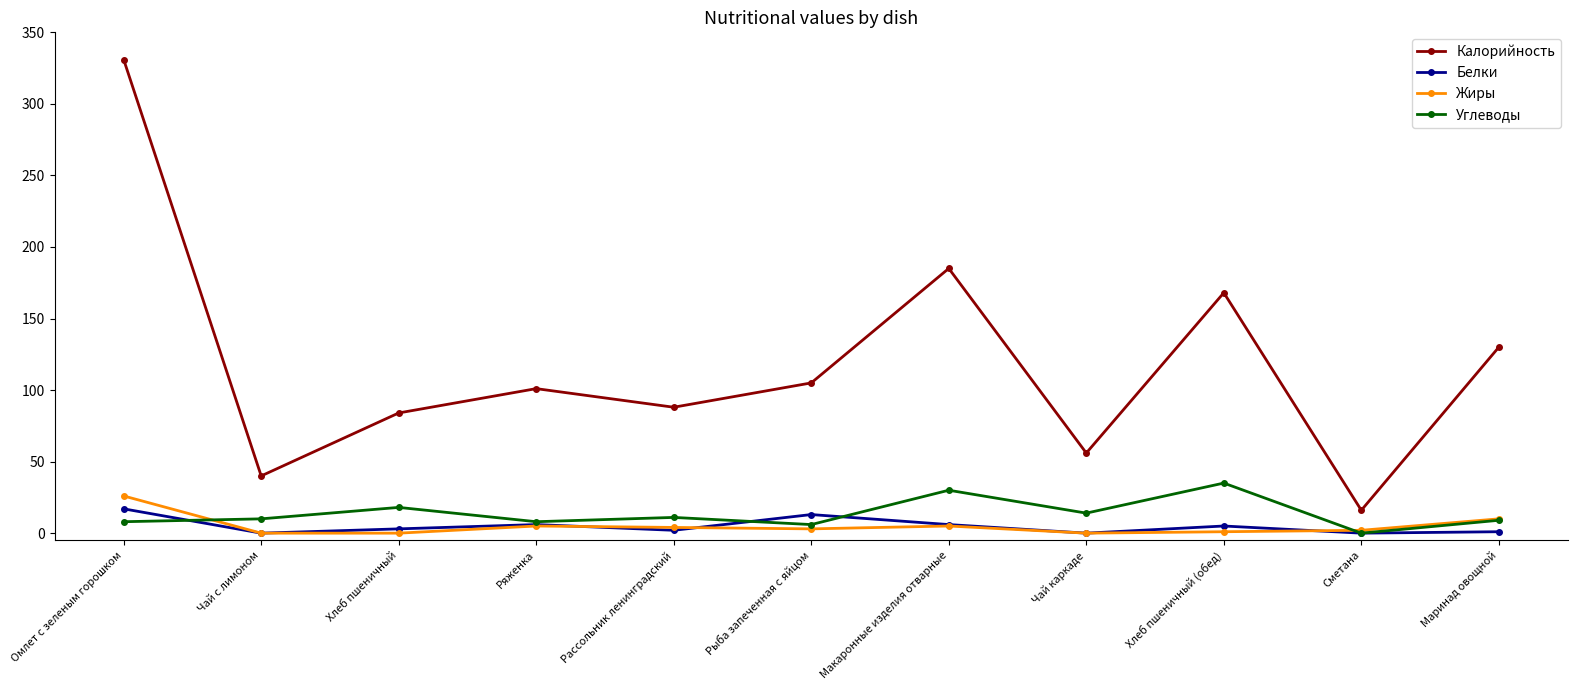

Is it true that Калорийность equals 331 at Омлет с зеленым горошком?

True